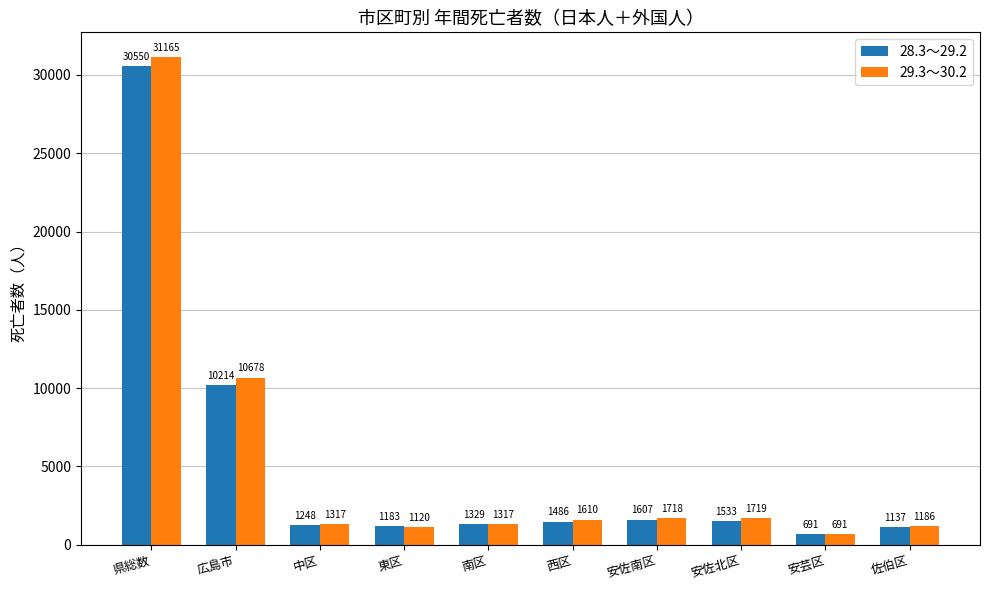

How many groups of bars are there?

10